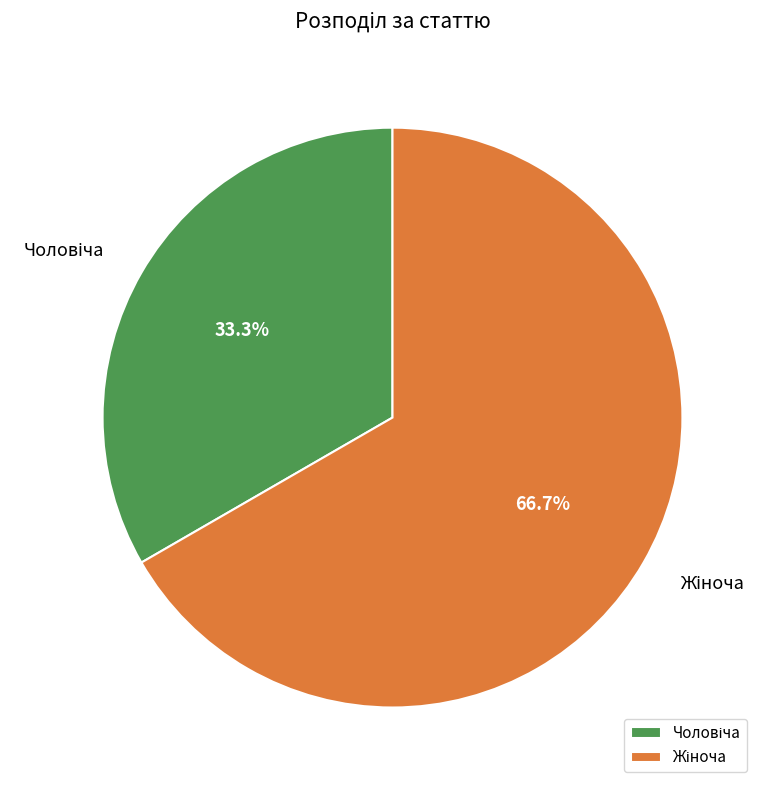

Is there any slice that represents more than half of the pie?

Yes